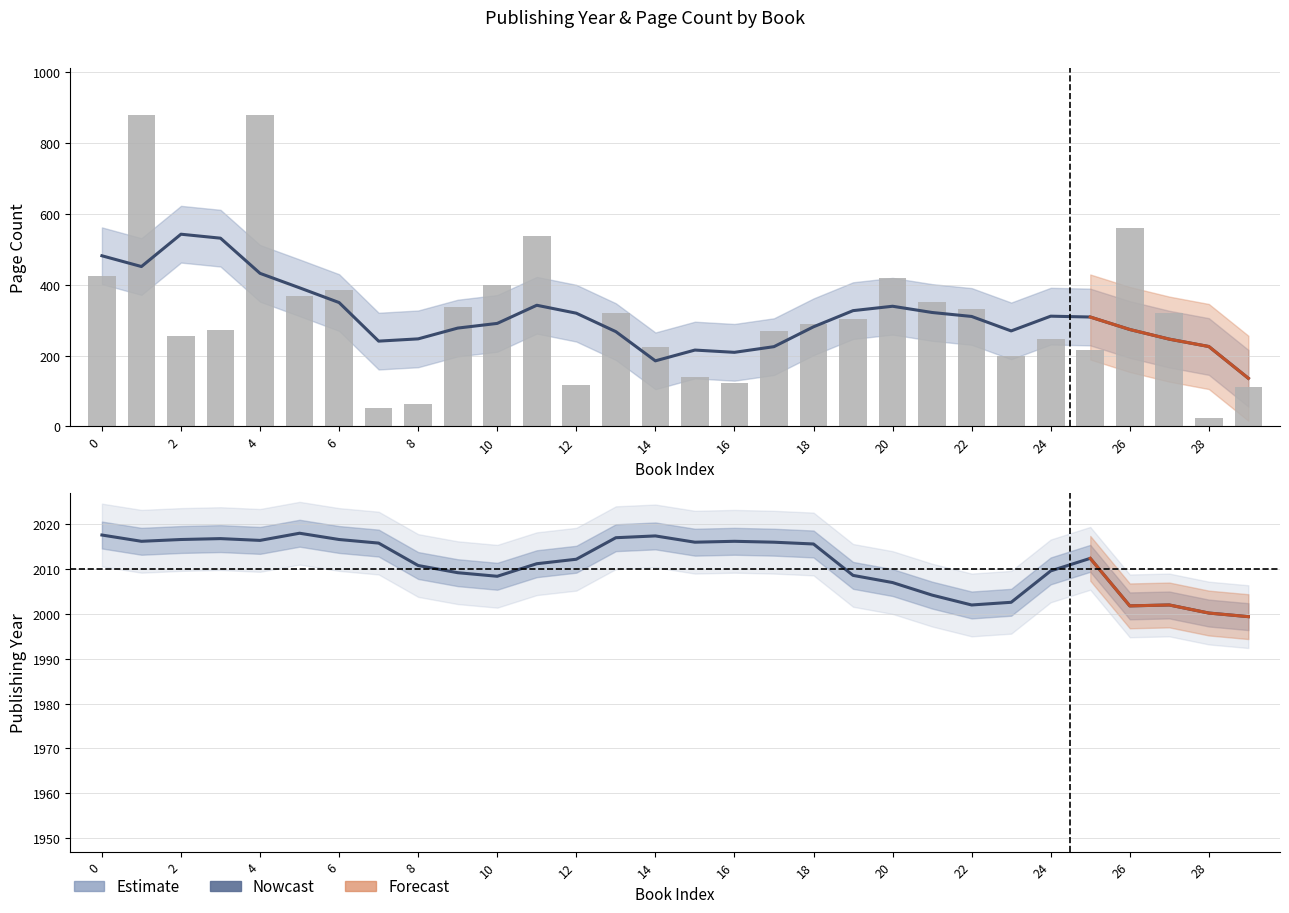

What is the lowest value of the pageCount series?

24.0